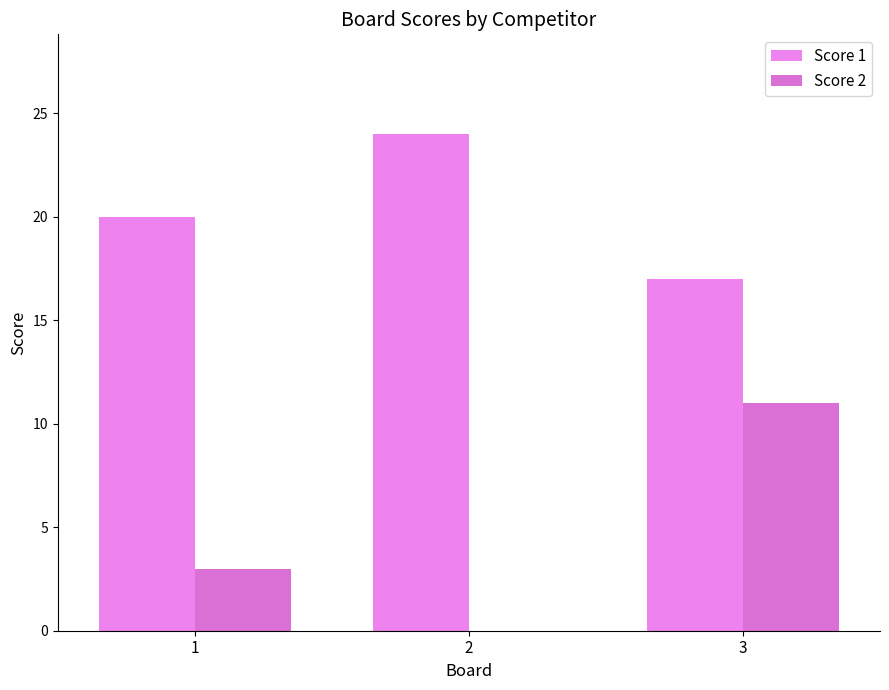

Is it true that Score 1 equals 24 at 2?

True